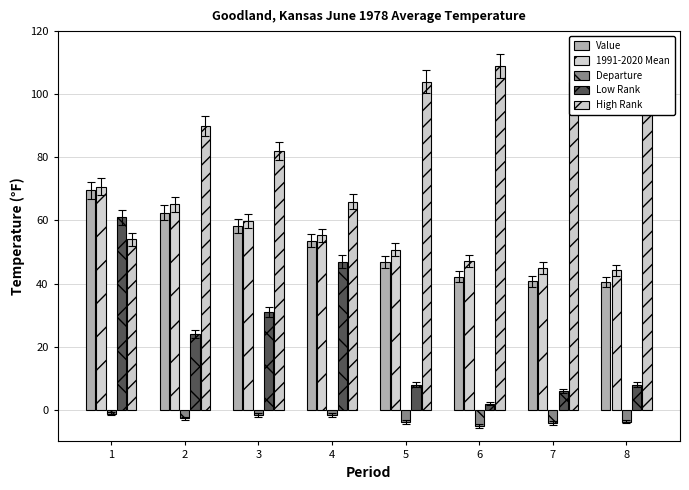

List the series in order of their peak value, highest first.

High Rank, 1991-2020 Mean, Value, Low Rank, Departure